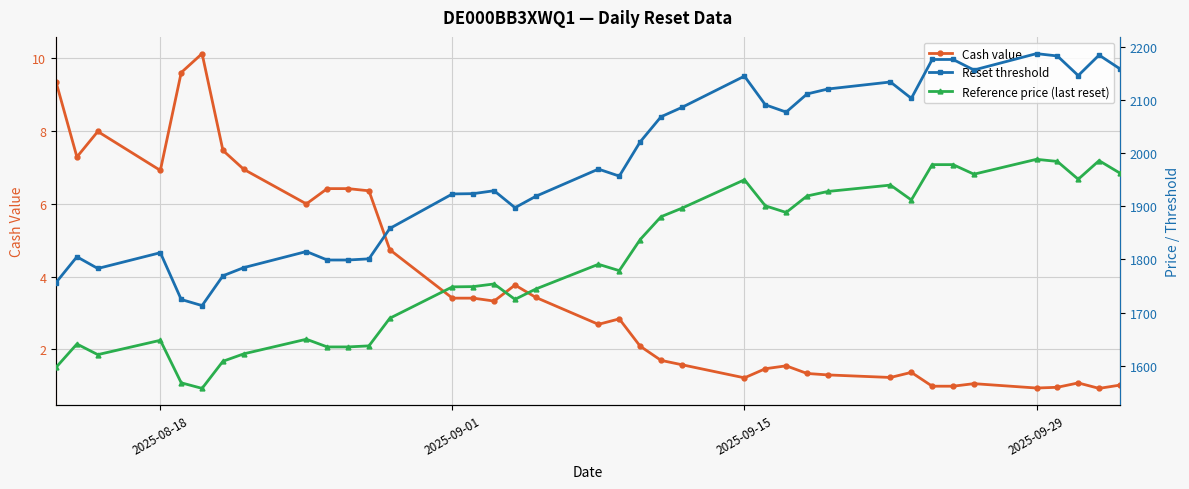

What is the maximum value for Cash value?

10.1